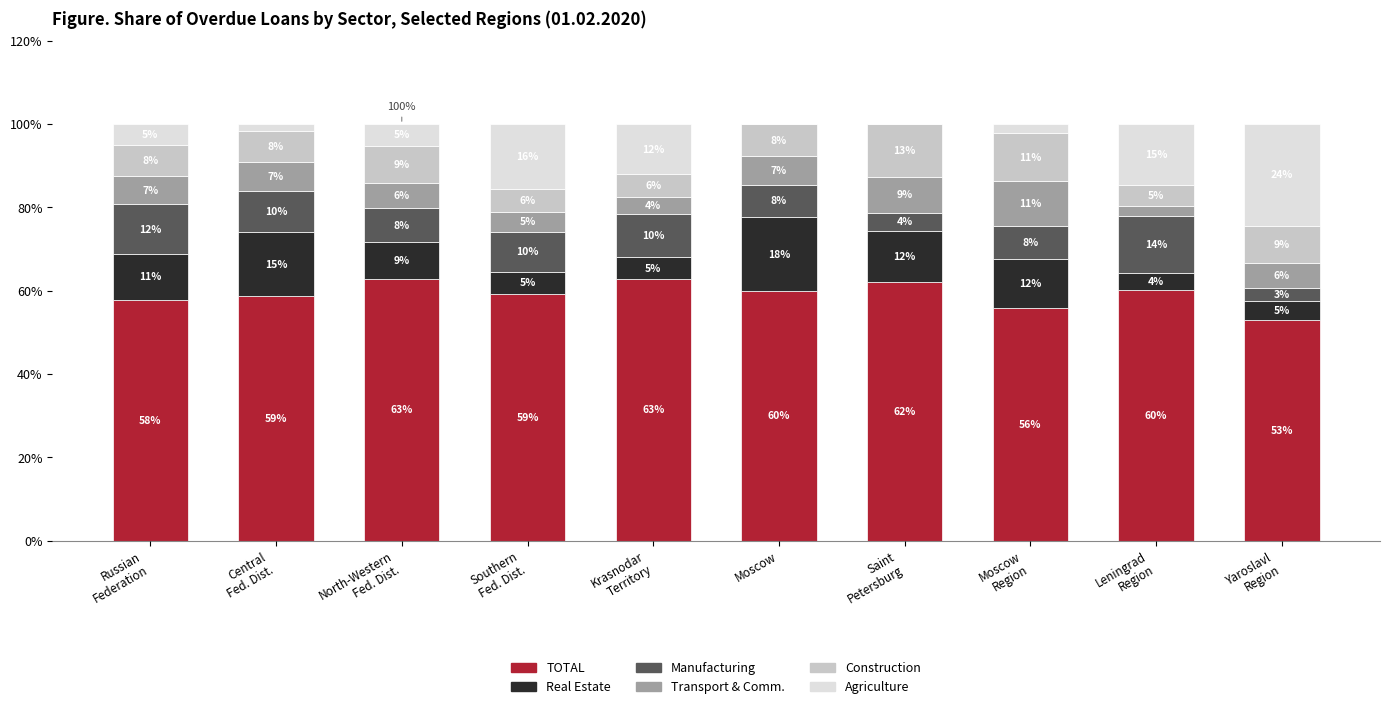

Does the chart contain stacked bars?

Yes